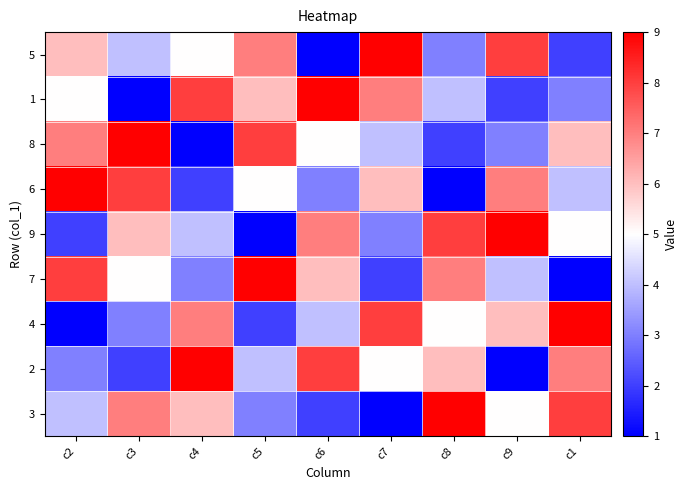

Reading right to left, list all the values displayed in this chart.

5: c1=2	c9=8	c8=3	c7=9	c6=1	c5=7	c4=5	c3=4	c2=6
1: c1=3	c9=2	c8=4	c7=7	c6=9	c5=6	c4=8	c3=1	c2=5
8: c1=6	c9=3	c8=2	c7=4	c6=5	c5=8	c4=1	c3=9	c2=7
6: c1=4	c9=7	c8=1	c7=6	c6=3	c5=5	c4=2	c3=8	c2=9
9: c1=5	c9=9	c8=8	c7=3	c6=7	c5=1	c4=4	c3=6	c2=2
7: c1=1	c9=4	c8=7	c7=2	c6=6	c5=9	c4=3	c3=5	c2=8
4: c1=9	c9=6	c8=5	c7=8	c6=4	c5=2	c4=7	c3=3	c2=1
2: c1=7	c9=1	c8=6	c7=5	c6=8	c5=4	c4=9	c3=2	c2=3
3: c1=8	c9=5	c8=9	c7=1	c6=2	c5=3	c4=6	c3=7	c2=4